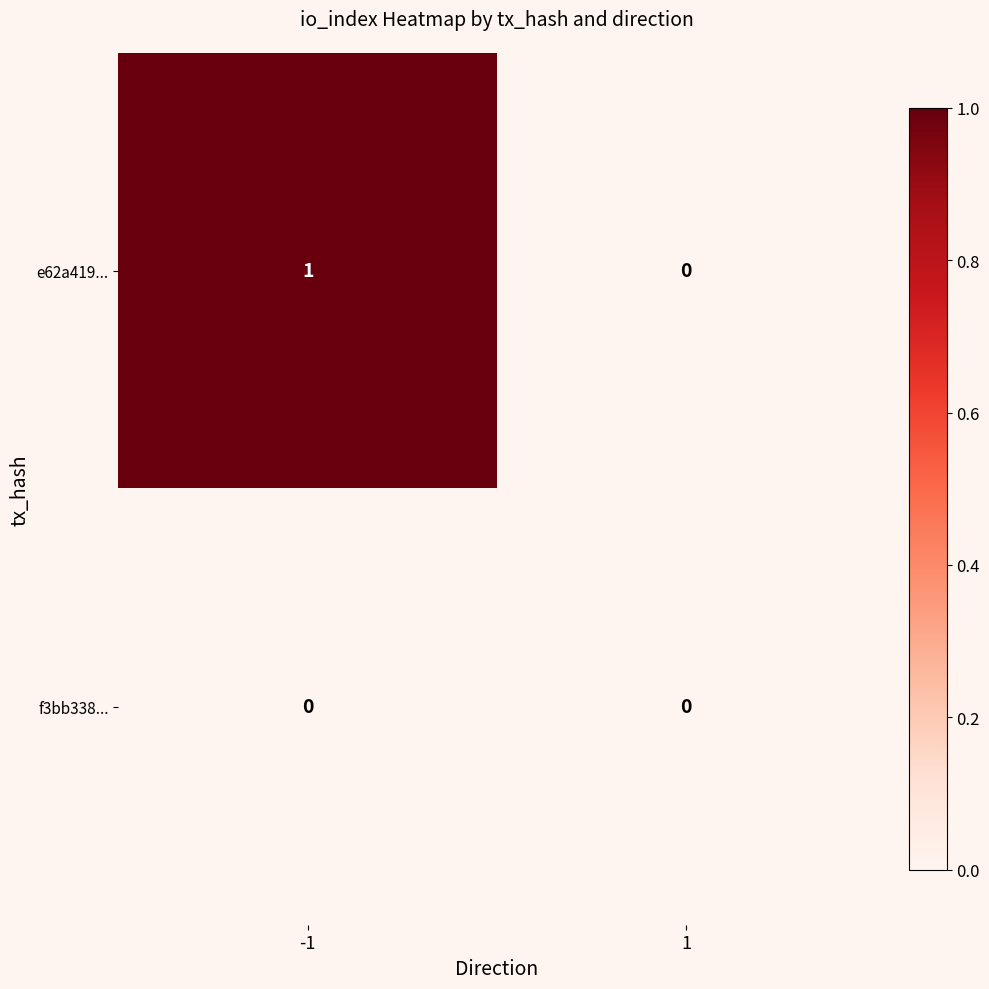

Rank the series by their average value, from highest to lowest.

e62a419..., f3bb338...